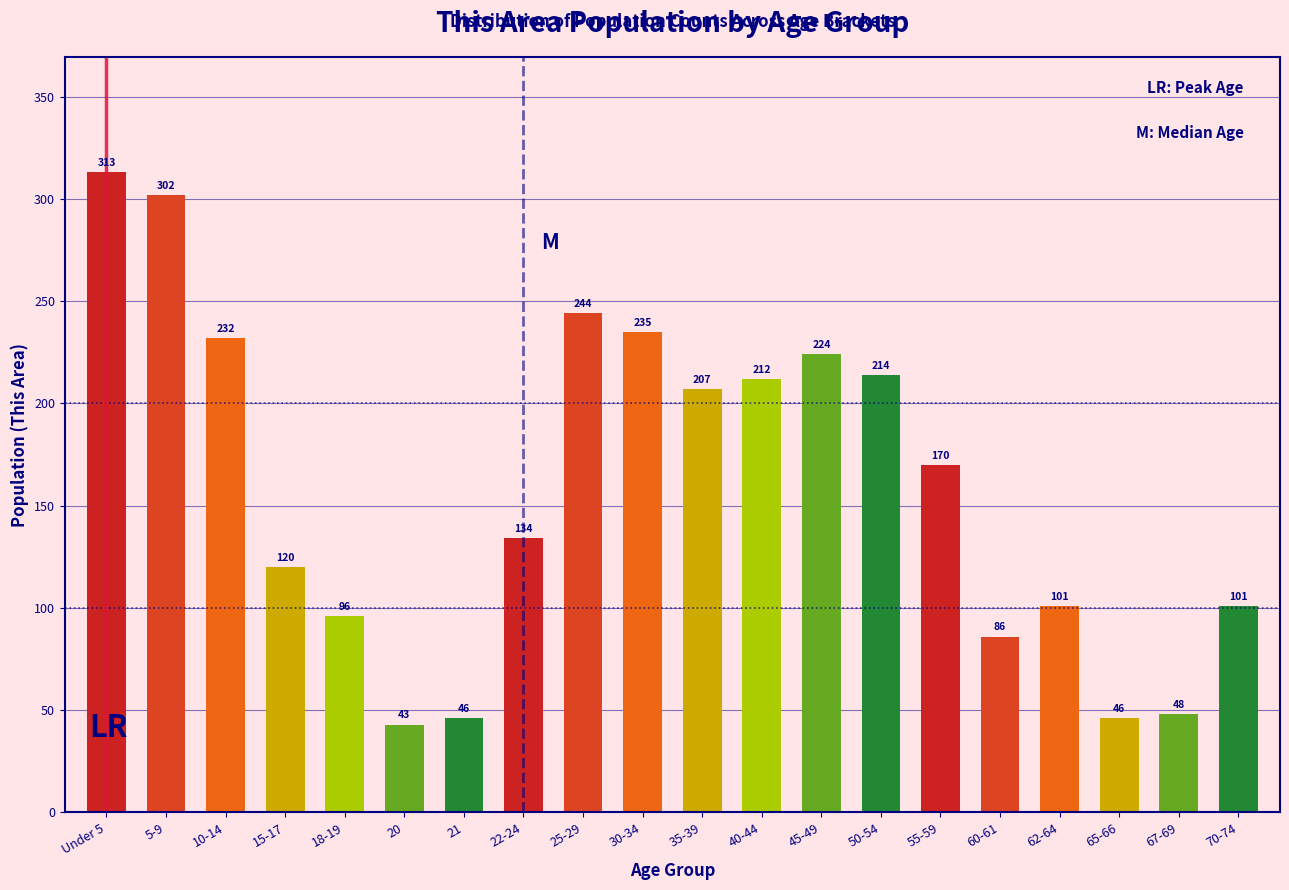

Reading left to right, list all the values displayed in this chart.

Under 5=313	5-9=302	10-14=232	15-17=120	18-19=96	20=43	21=46	22-24=134	25-29=244	30-34=235	35-39=207	40-44=212	45-49=224	50-54=214	55-59=170	60-61=86	62-64=101	65-66=46	67-69=48	70-74=101